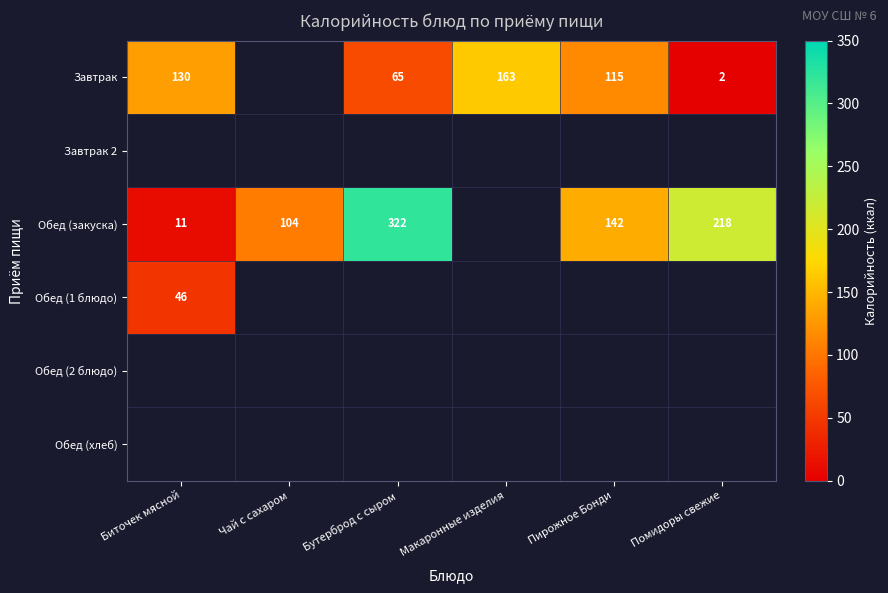

True or false: Завтрак has a value of 57 at Биточек мясной.

False